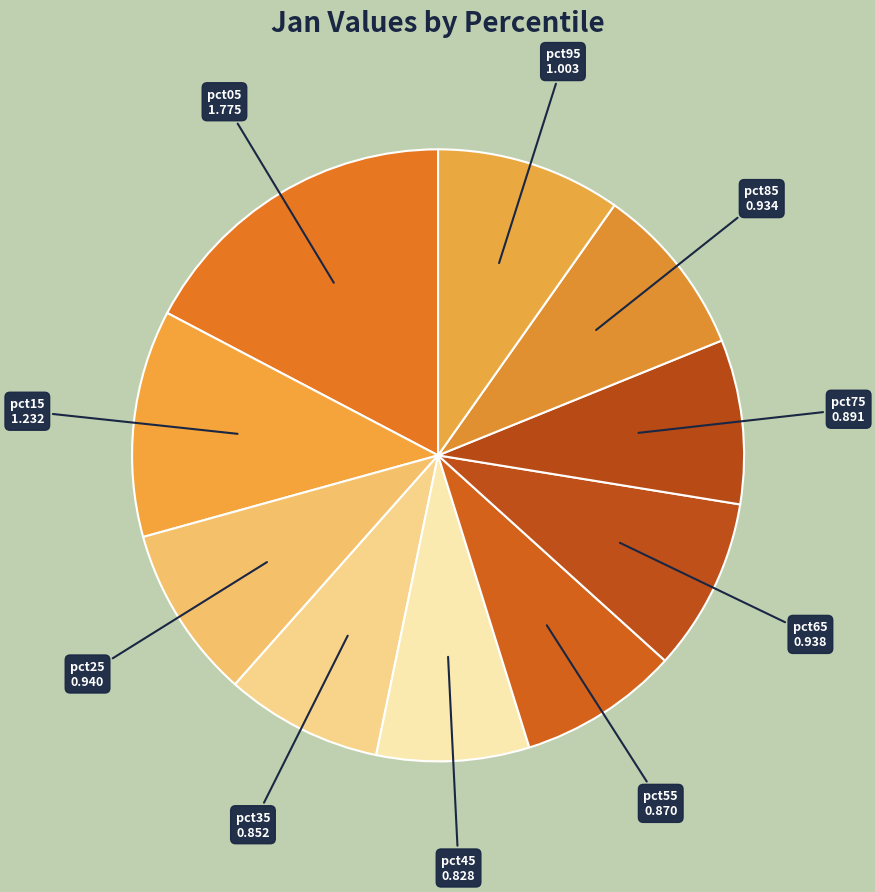

Count the number of slices in the pie.

10